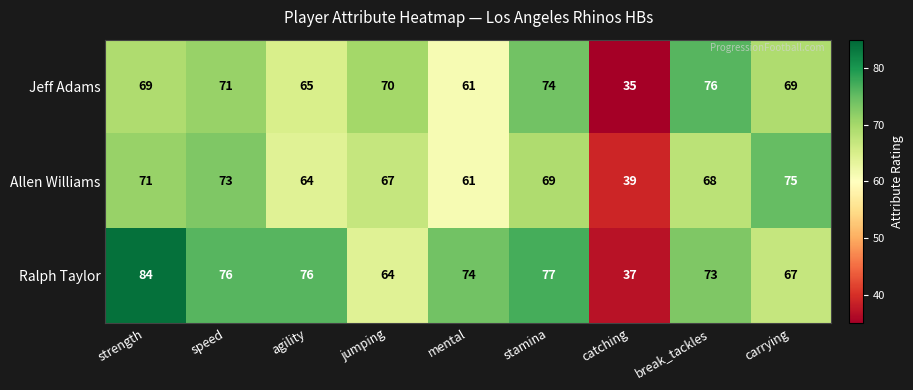

Where is Allen Williams nearest to the value 57?

mental